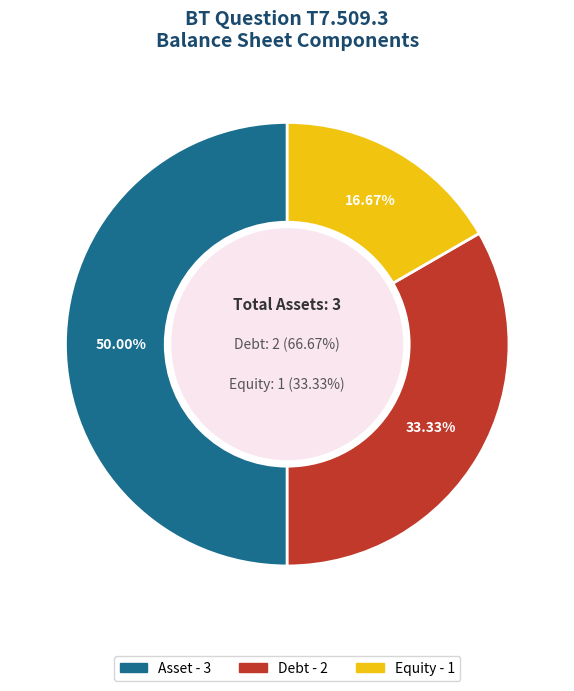

How many segments does this pie chart have?

3